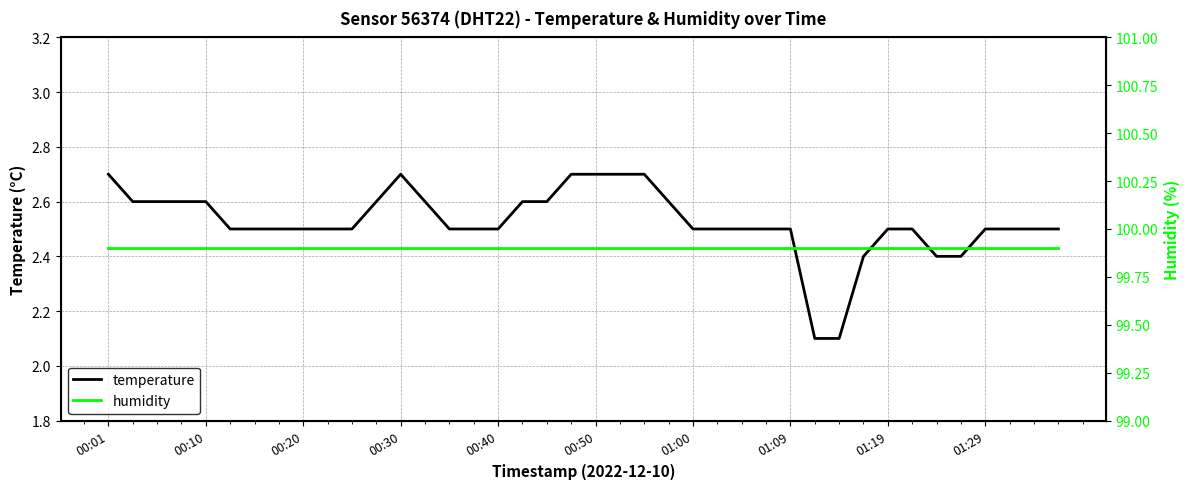

True or false: temperature and humidity cross at least once.

False